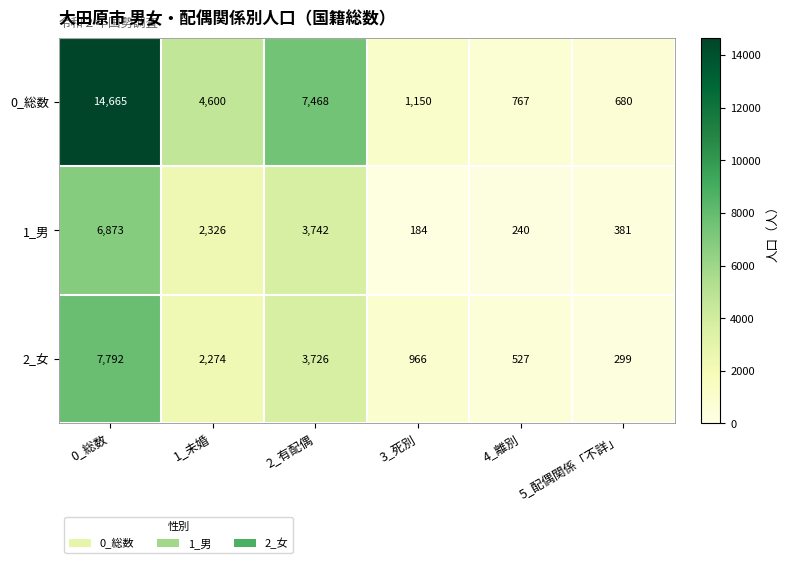

What is the approximate value of 1_男 at 3_死別, to the nearest 50?

200